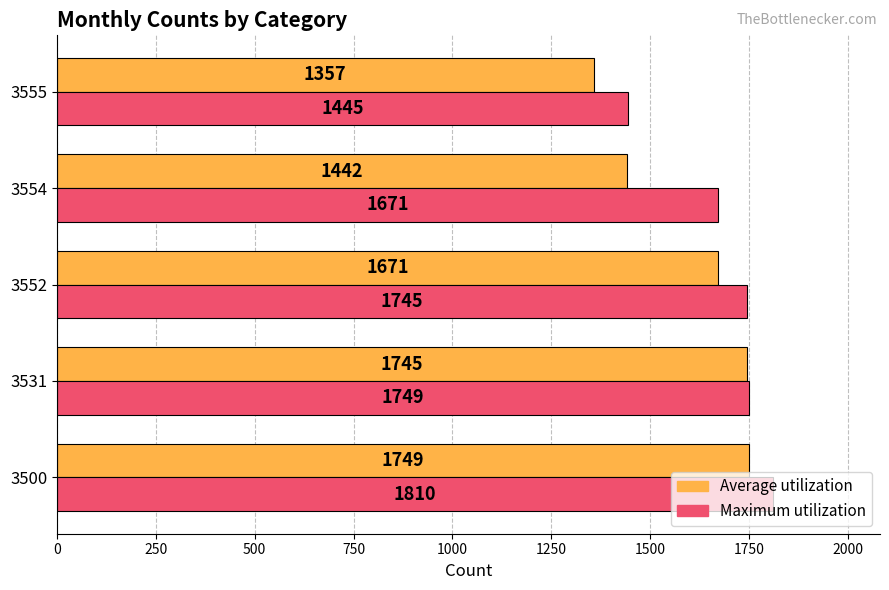

What is the difference between the Maximum utilization values at 3531 and 3555?

304